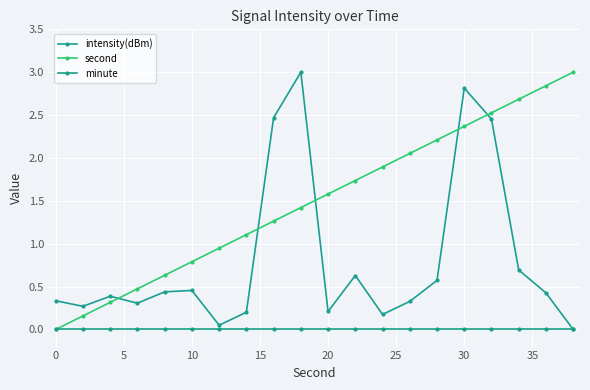

How many lines are shown in the chart?

3